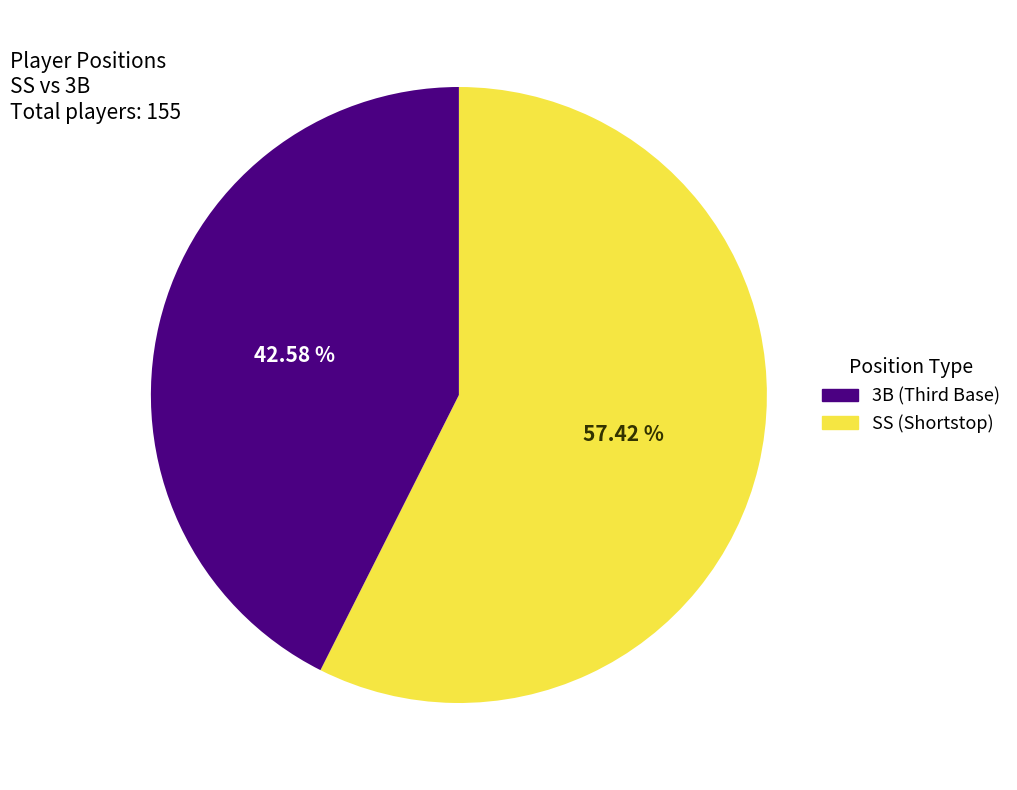

Does any single category account for the majority?

Yes